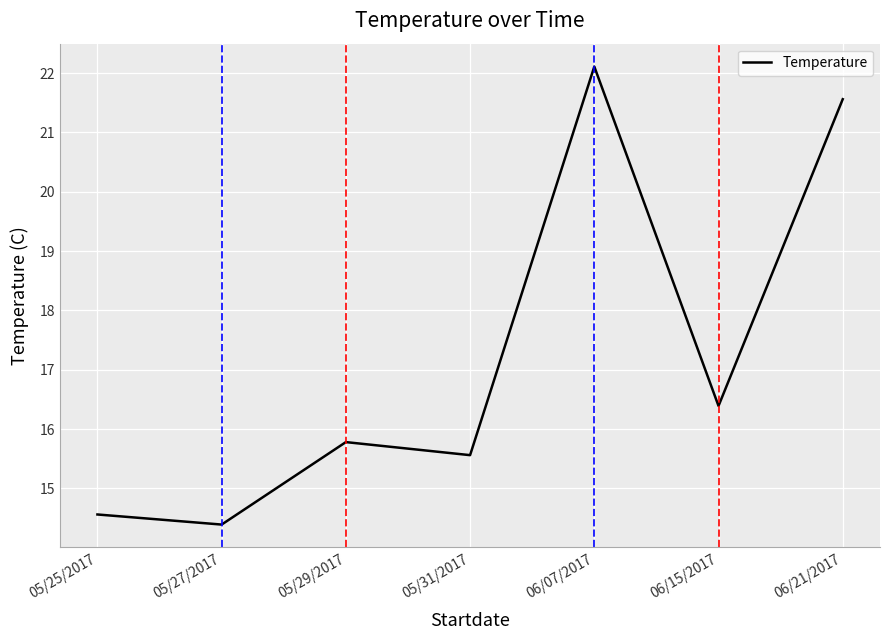

True or false: there are more than 2 points higher than both neighbors.

False